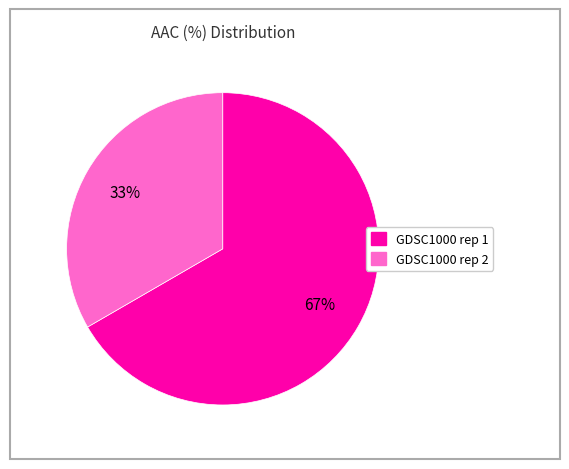

To the nearest percent, what portion does GDSC1000 rep 1 represent?

67%